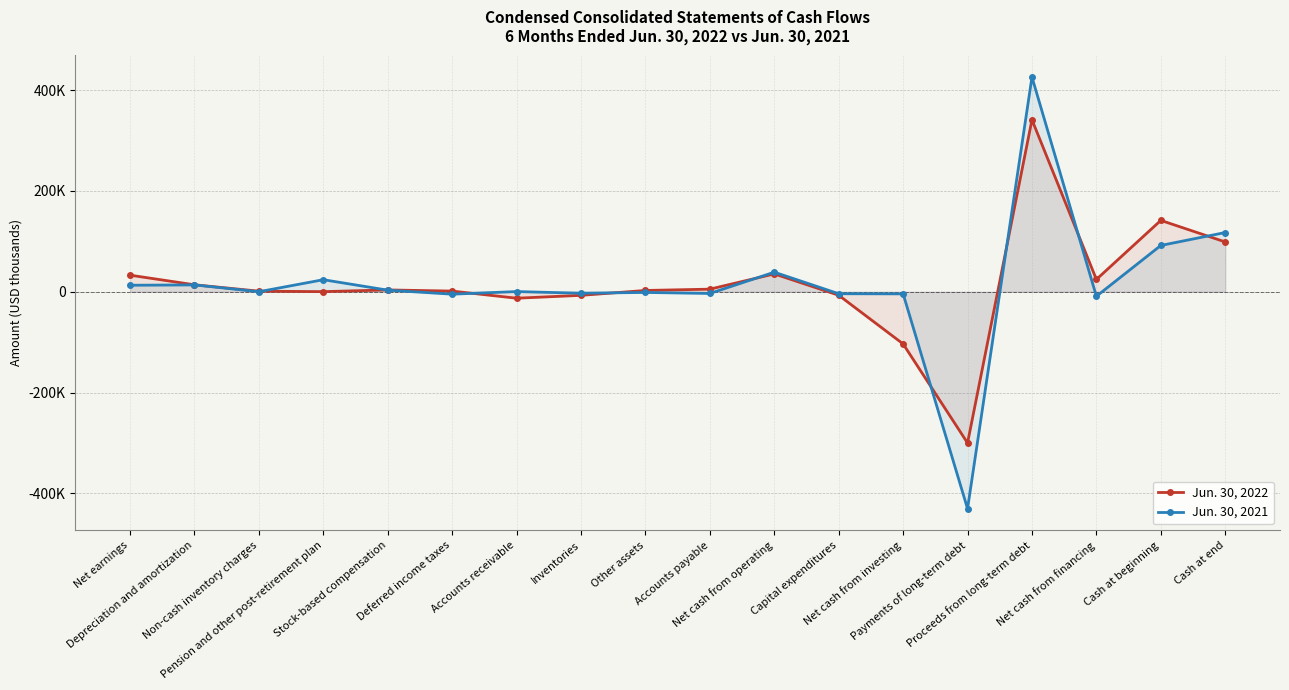

What are all the series names shown in the legend?

Jun. 30, 2022, Jun. 30, 2021